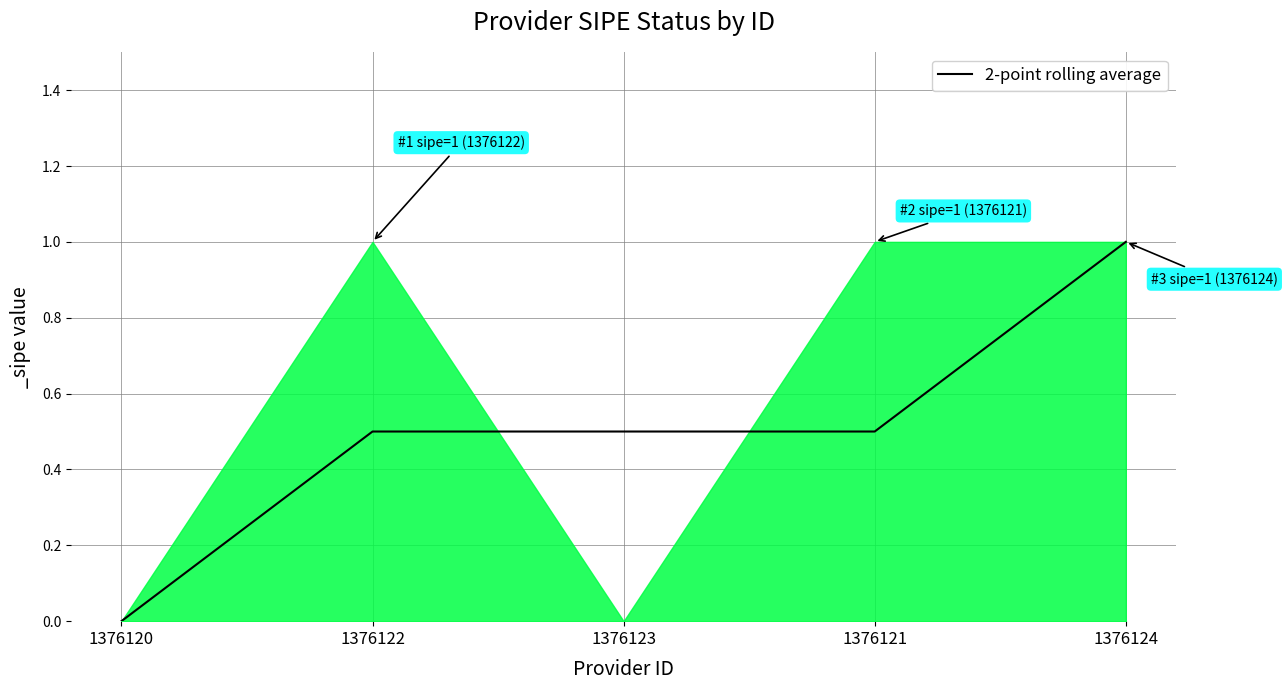

Reading left to right, transcribe all the data shown in this chart.

1376120=0.0	1376122=0.5	1376123=0.5	1376121=0.5	1376124=1.0